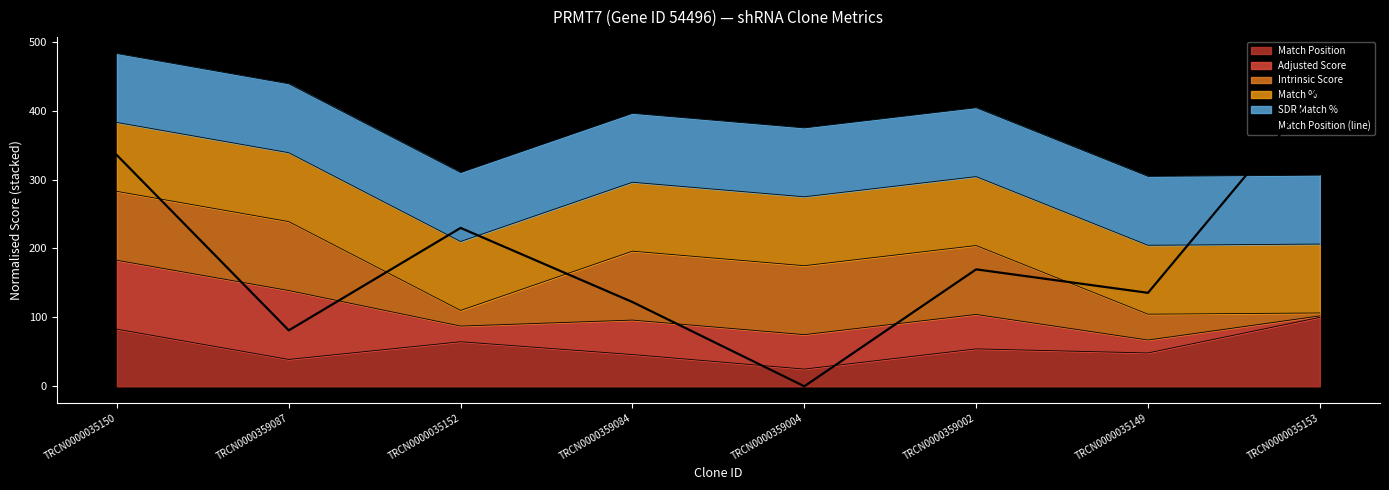

List the labels in order of value, smallest first.

TRCN0000359004, TRCN0000359087, TRCN0000359084, TRCN0000035149, TRCN0000359002, TRCN0000035152, TRCN0000035150, TRCN0000035153